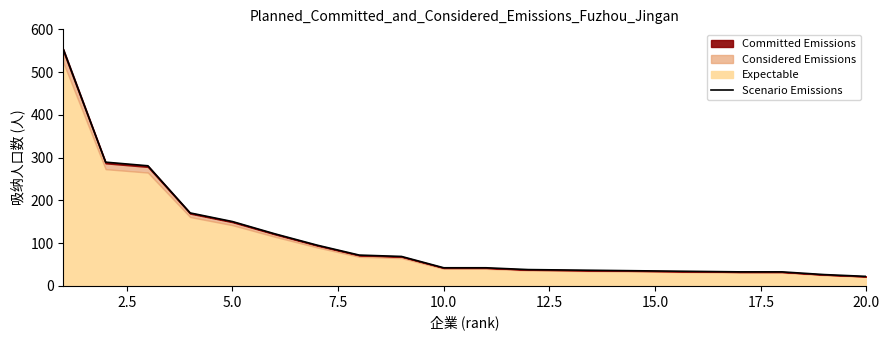

What is the difference between the second highest and minimum values?

267.1